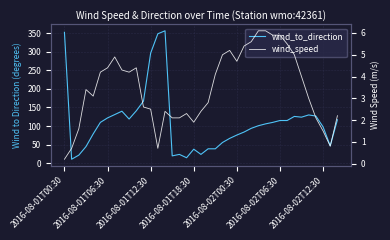

Rank the series by their average value, from highest to lowest.

wind_to_direction, wind_speed